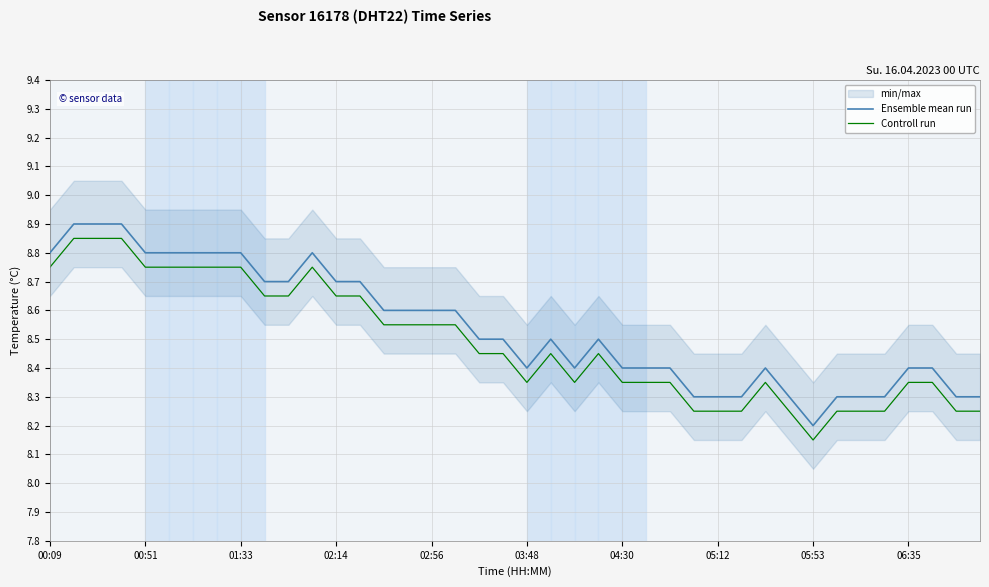

What is the sum of all Ensemble mean run values?

341.6